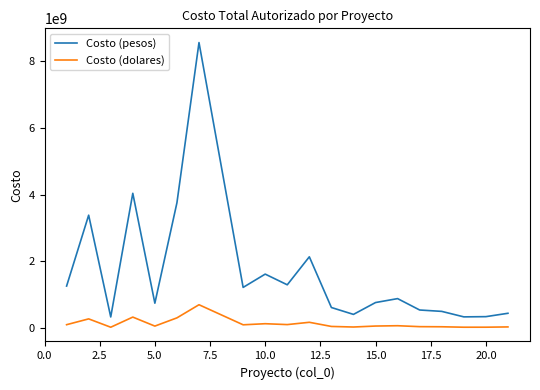

Rank the series by their average value, from highest to lowest.

Costo (pesos), Costo (dolares)